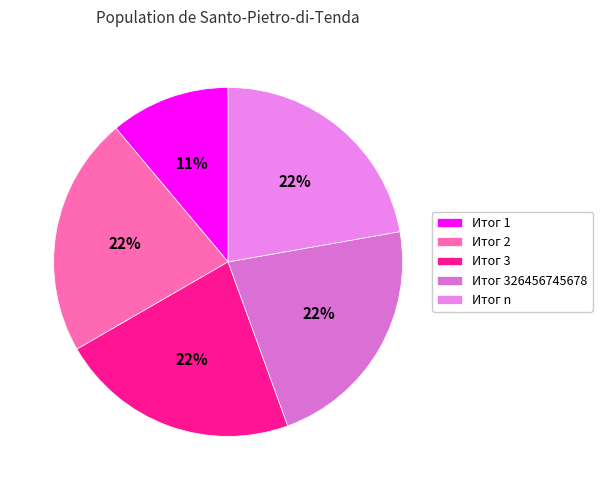

True or false: Итог 3 accounts for 22% of the total.

True